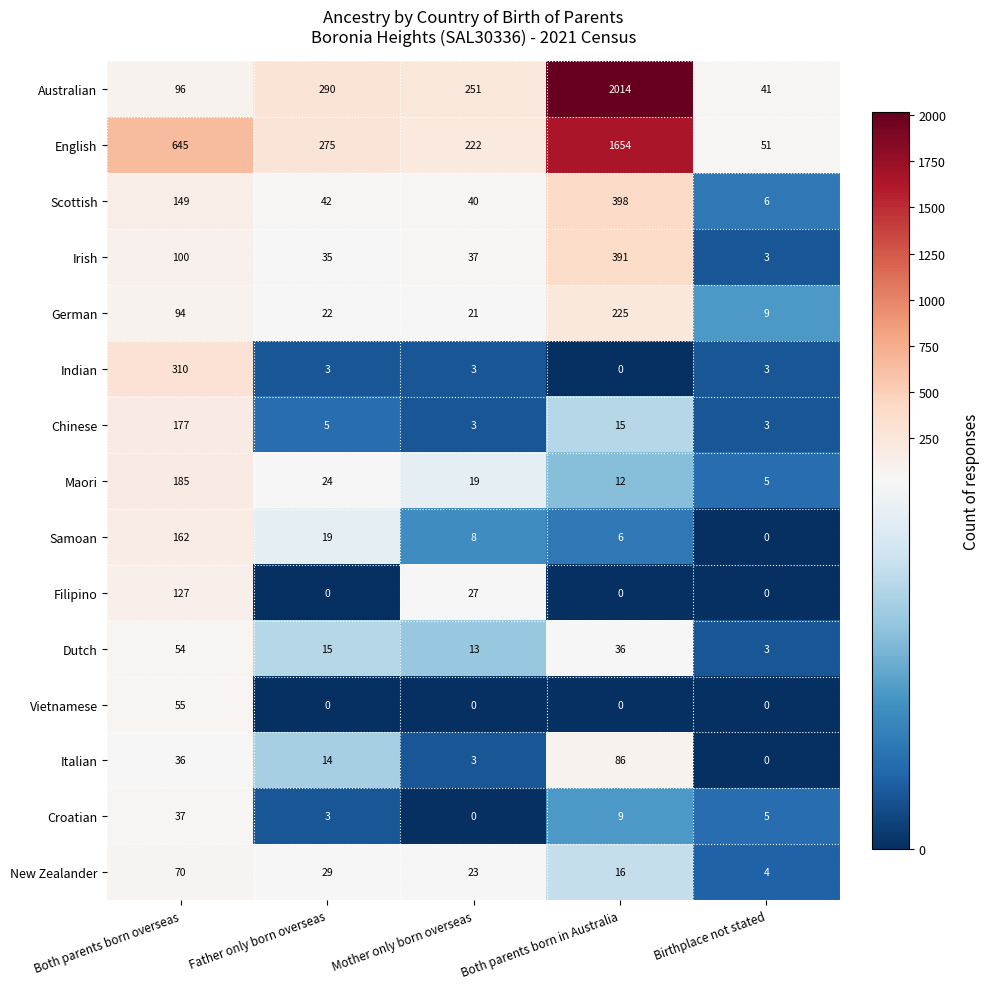

What is the greatest value displayed?

2014